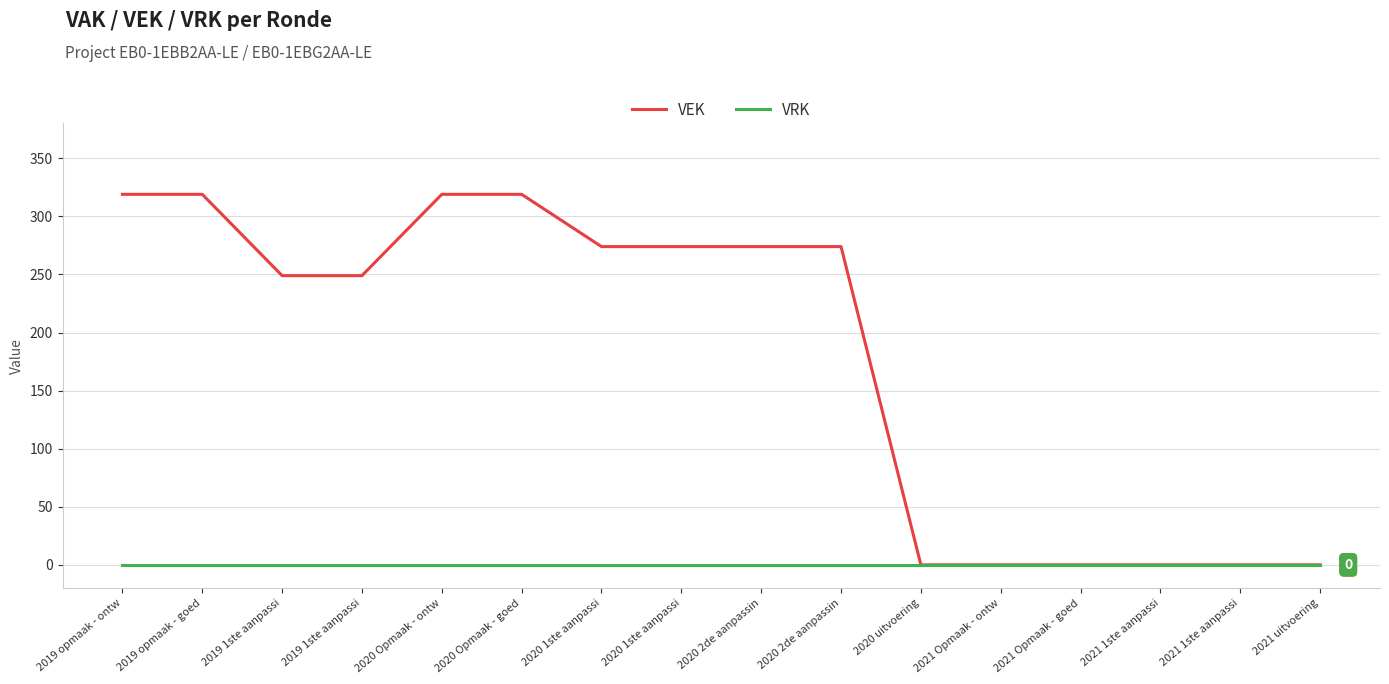

What are all the series names shown in the legend?

VEK, VRK